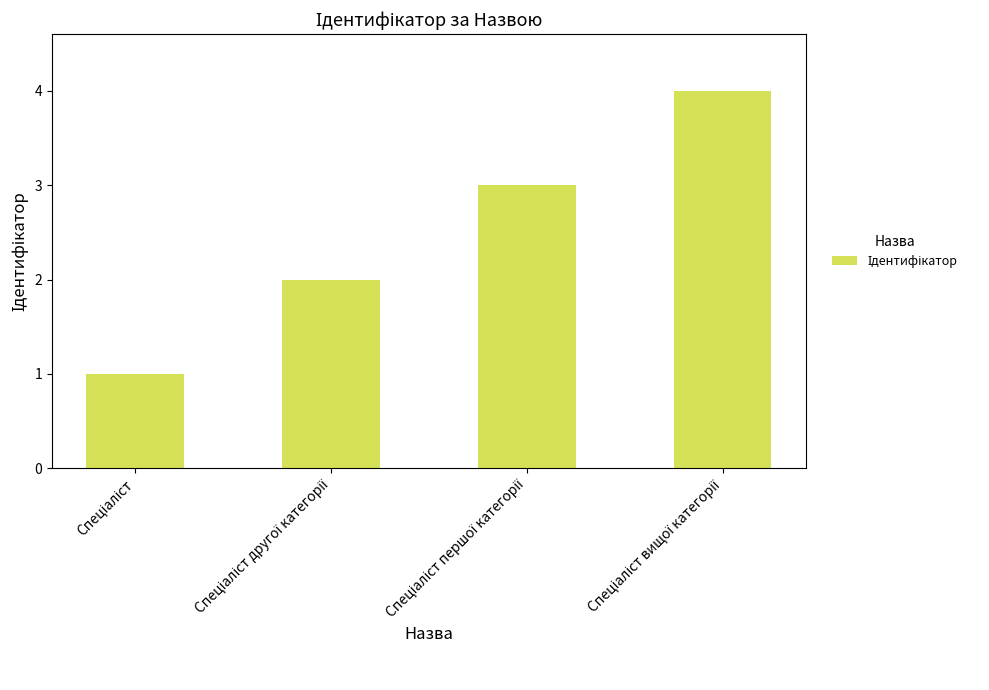

What is the maximum value shown in the chart?

4